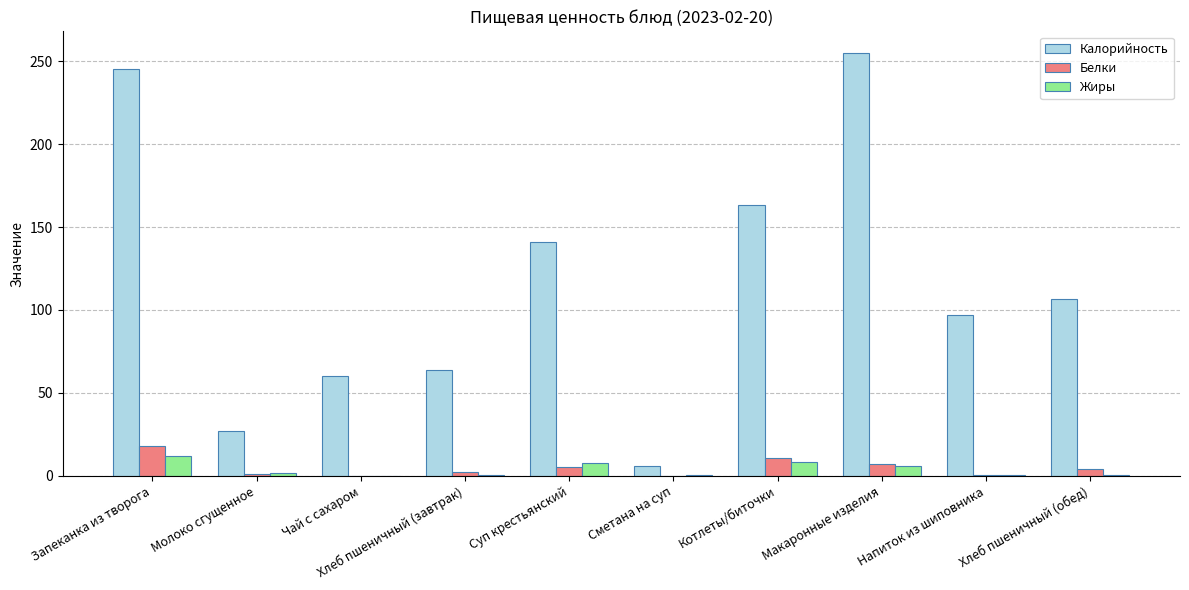

Which category has the highest value across all series?

Макаронные изделия